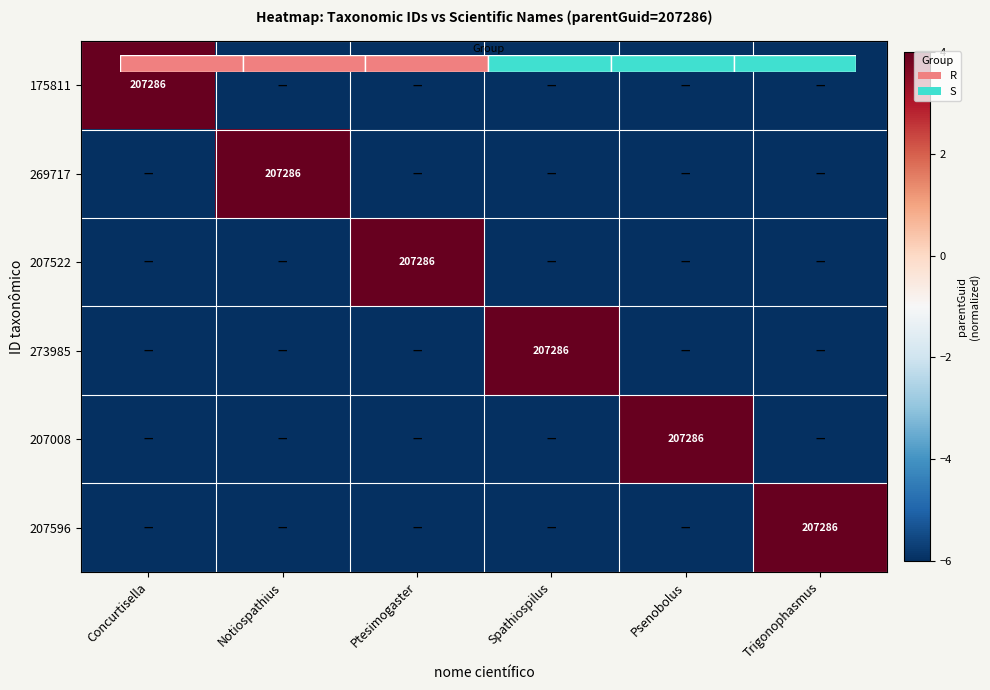

Is the value of 207596 at Concurtisella greater than the value of 269717 at Concurtisella?

No